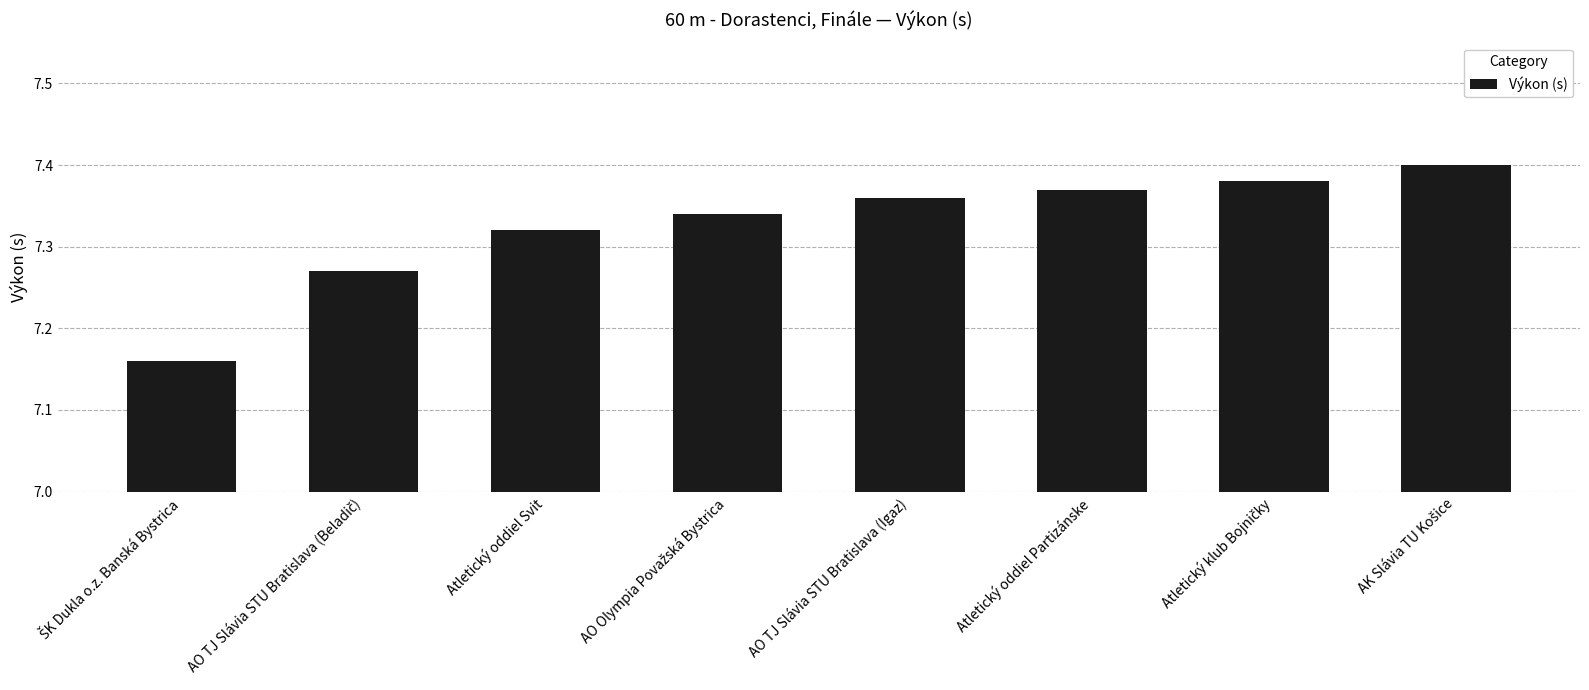

What is the label of the 6th bar from the left?

Atletický oddiel Partizánske